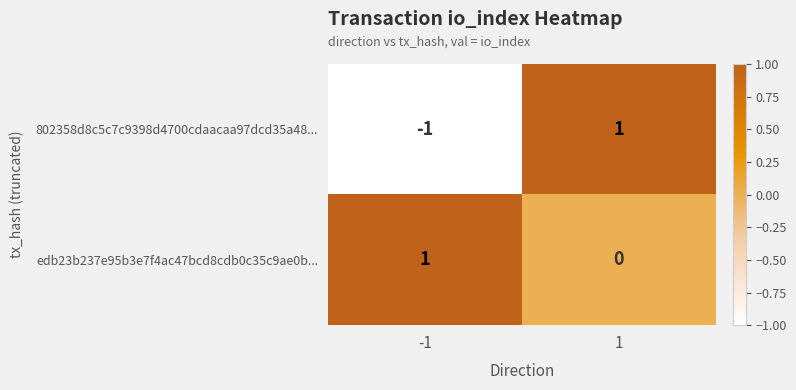

At how many categories does at least one series exceed 0?

2